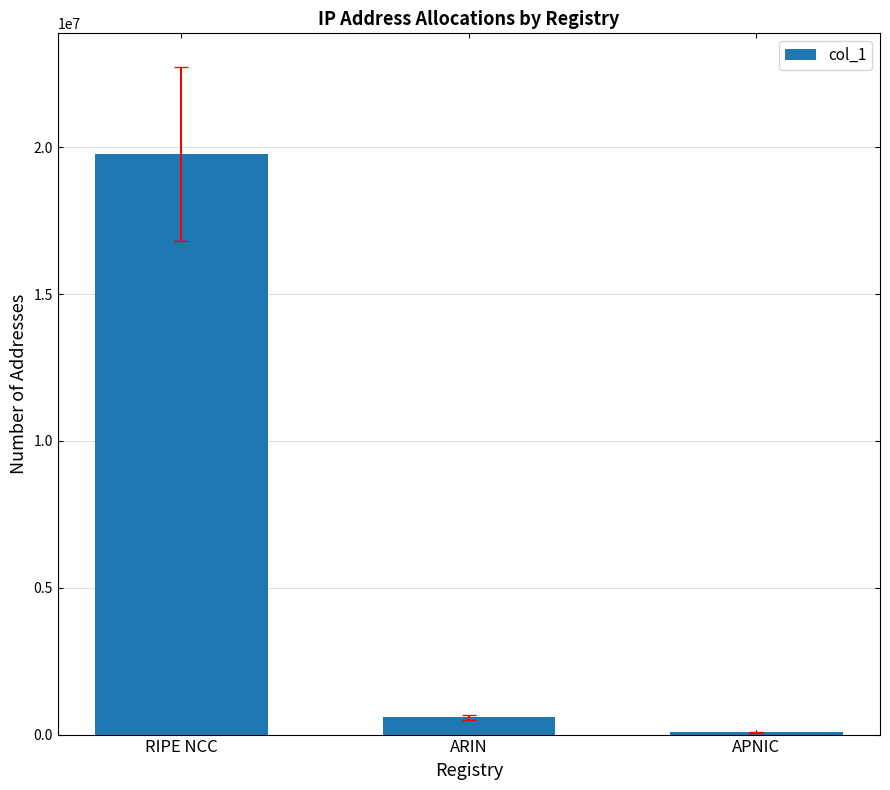

How many values are below 583936?

1